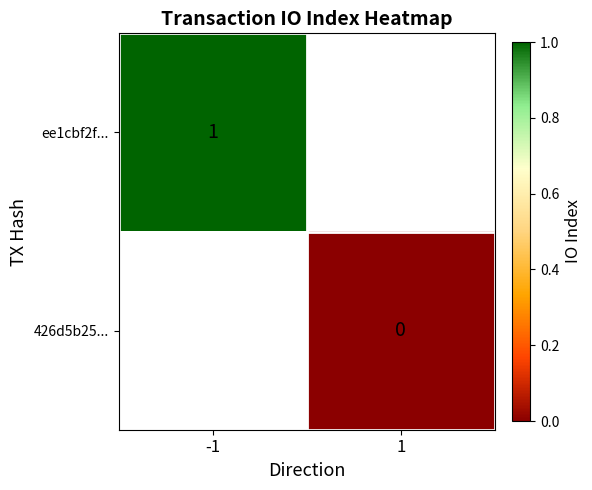

The ee1cbf2f... series shows 1 at -1. True or false?

True